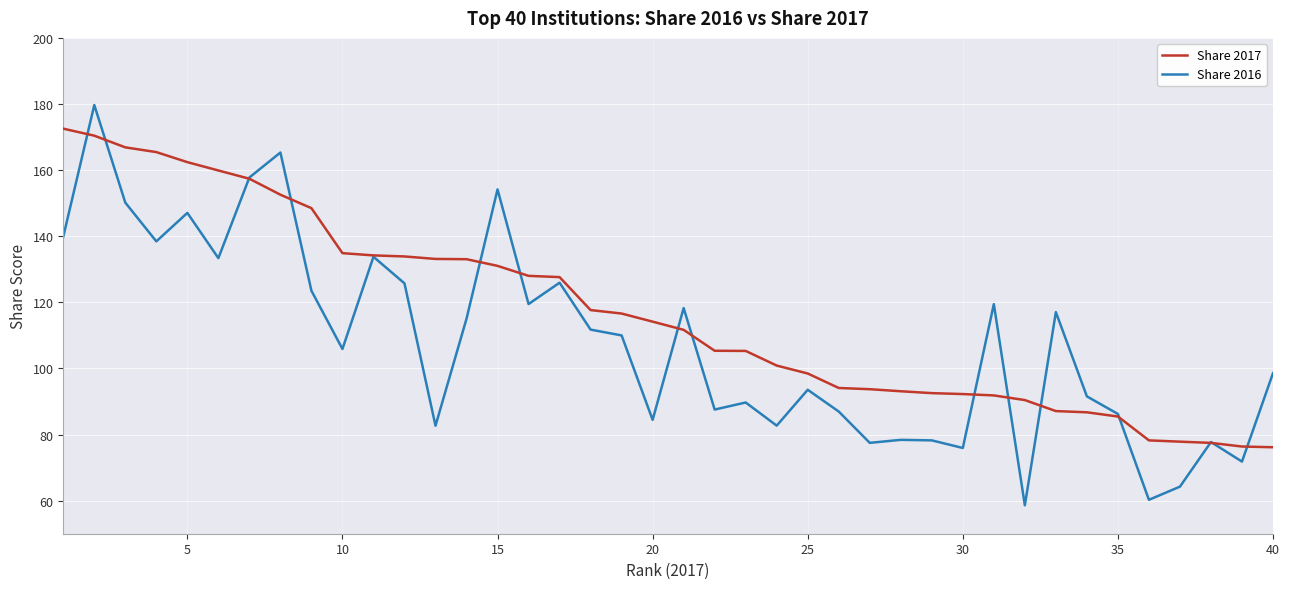

List the series in order of their peak value, lowest first.

Share 2017, Share 2016